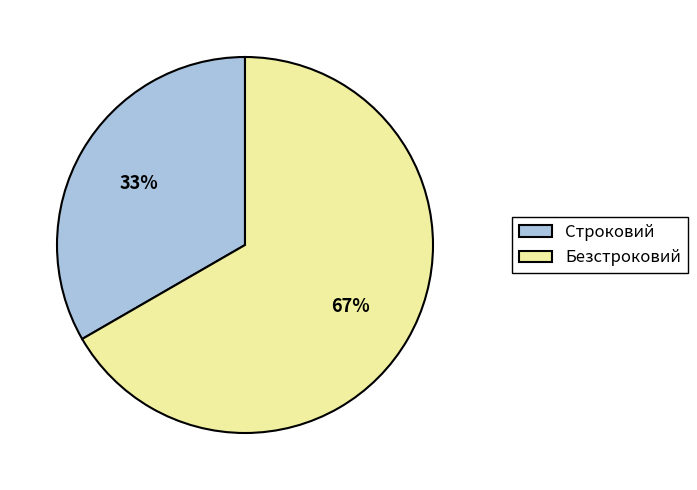

True or false: Строковий accounts for 40% of the total.

False